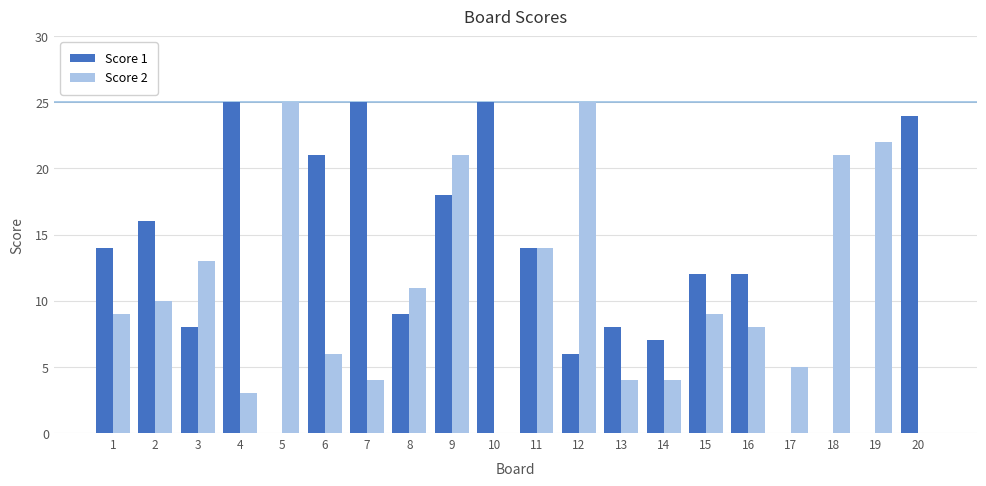

Reading right to left, extract all data points from this chart.

Score 1: 20=24	19=0	18=0	17=0	16=12	15=12	14=7	13=8	12=6	11=14	10=25	9=18	8=9	7=25	6=21	5=0	4=25	3=8	2=16	1=14
Score 2: 20=0	19=22	18=21	17=5	16=8	15=9	14=4	13=4	12=25	11=14	10=0	9=21	8=11	7=4	6=6	5=25	4=3	3=13	2=10	1=9